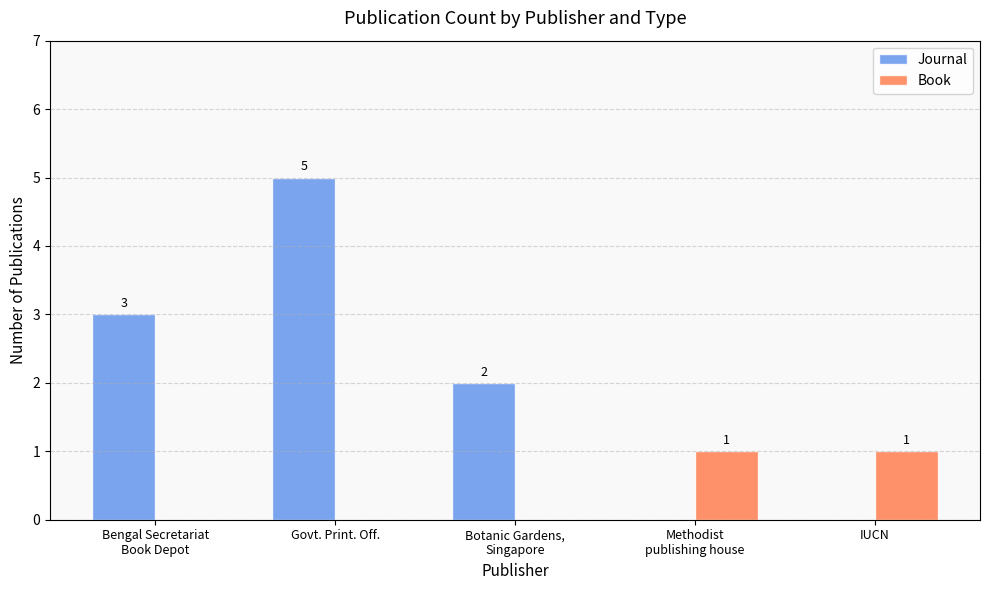

Reading right to left, transcribe all the data shown in this chart.

Journal: 0	0	2	5	3
Book: 1	1	0	0	0